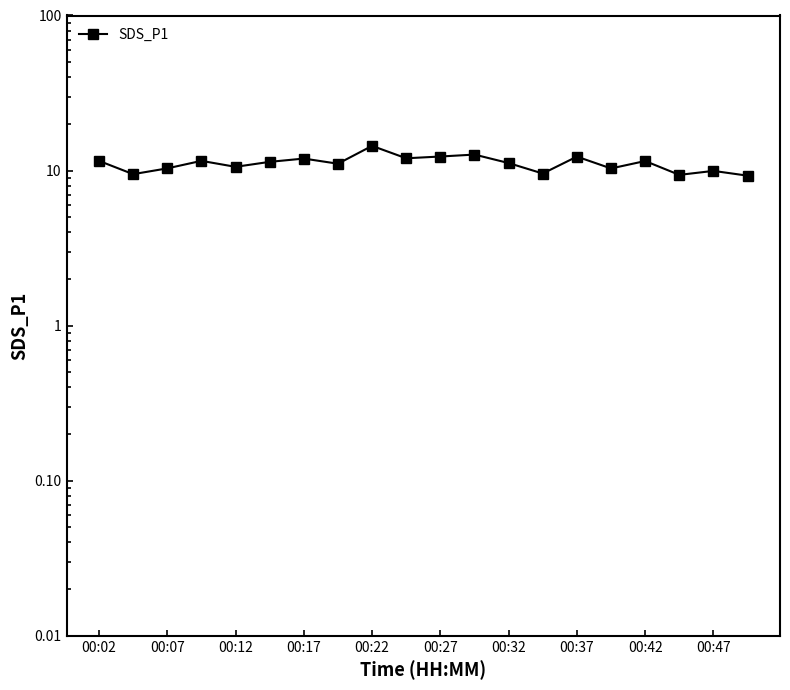

Reading right to left, extract all data points from this chart.

9.3	9.9	9.4	11.5	10.3	12.3	9.6	11.2	12.7	12.3	12.0	14.4	11.1	11.9	11.4	10.6	11.6	10.3	9.5	11.6